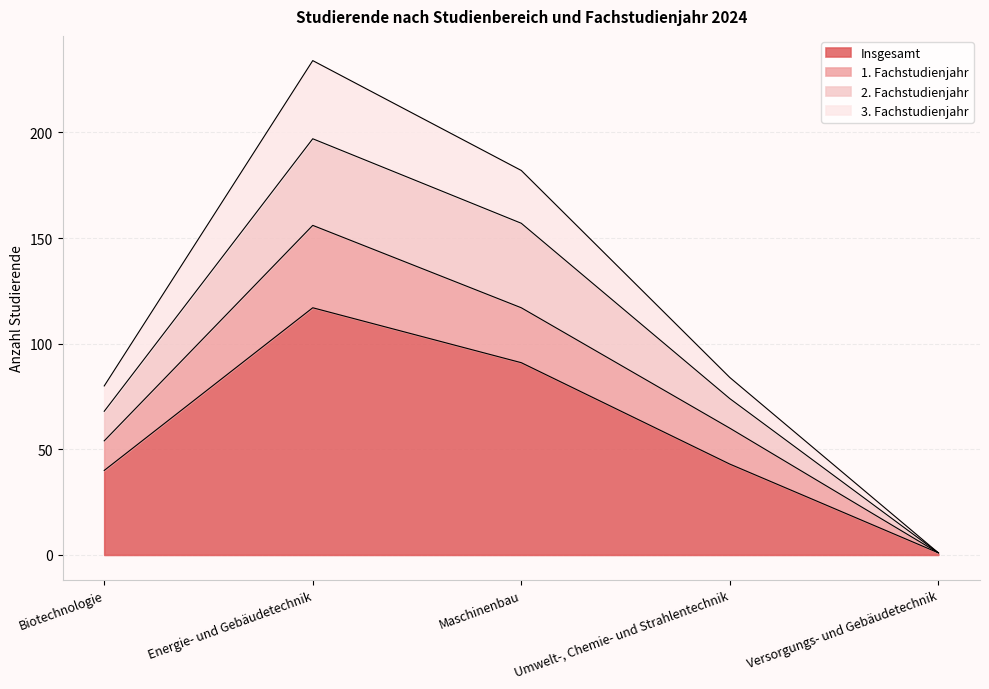

How many interior local peaks does the 3. Fachstudienjahr series have?

1